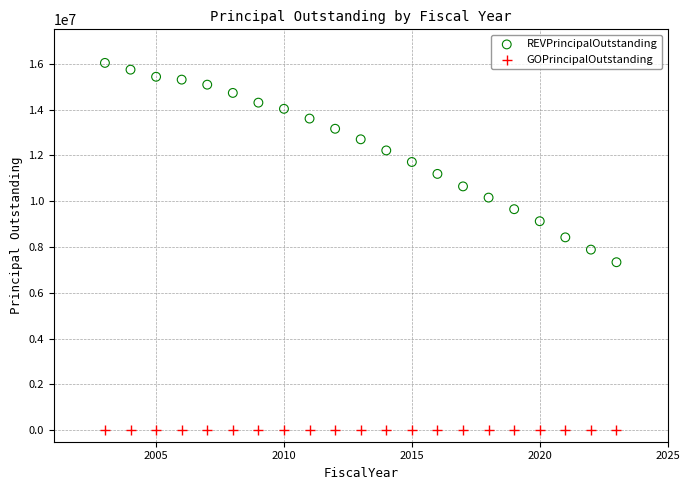

Which series contains the highest Y value?

REVPrincipalOutstanding